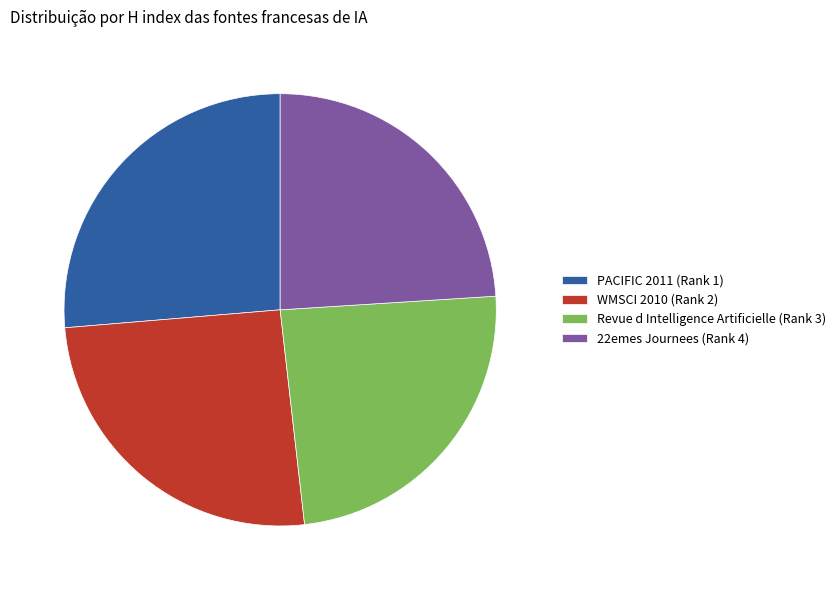

Is it true that WMSCI 2010 (Rank 2) is 39% of the pie?

False